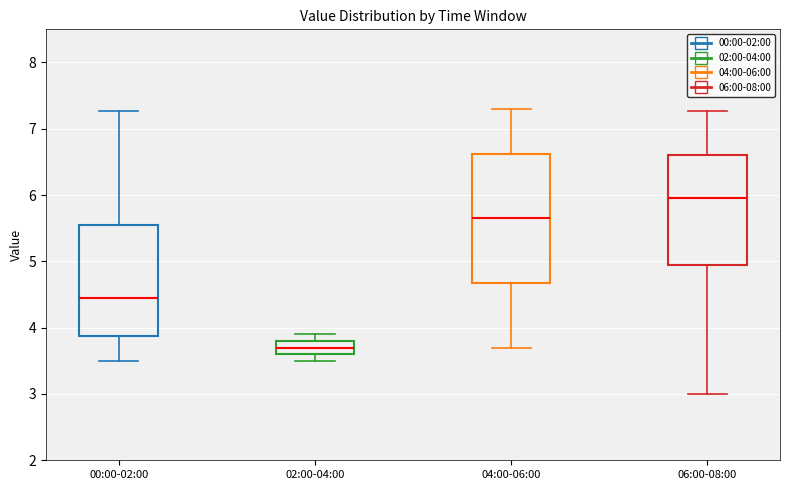

Which box is the tallest, from its lower edge to its upper edge?

04:00-06:00